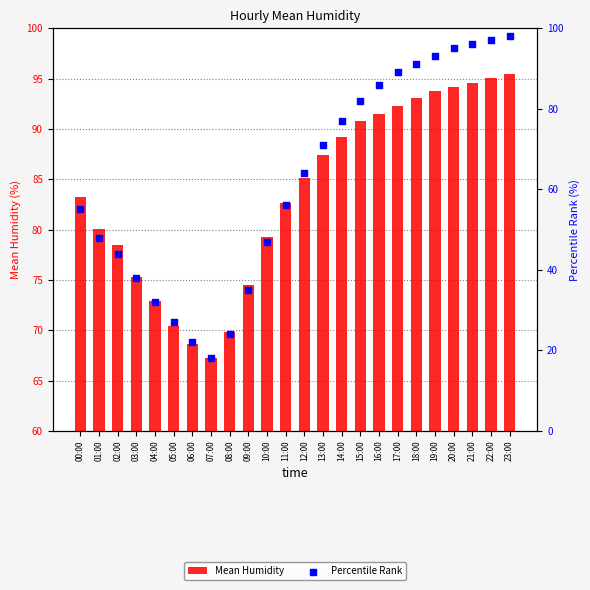

Which series has the widest spread of Y values?

Percentile Rank